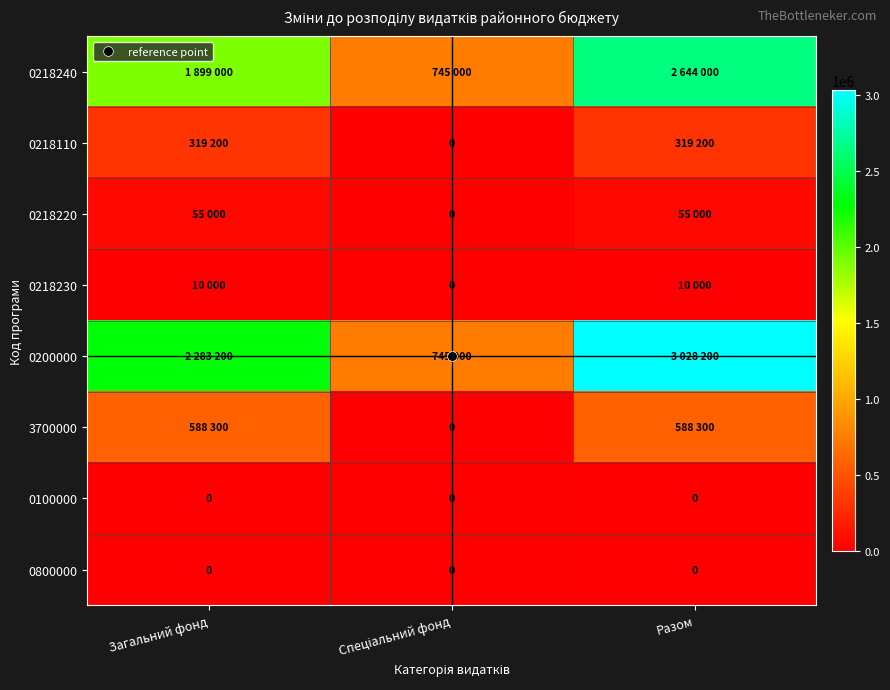

Rank the categories by 0218220 value from highest to lowest.

Загальний фонд, Разом, Спеціальний фонд